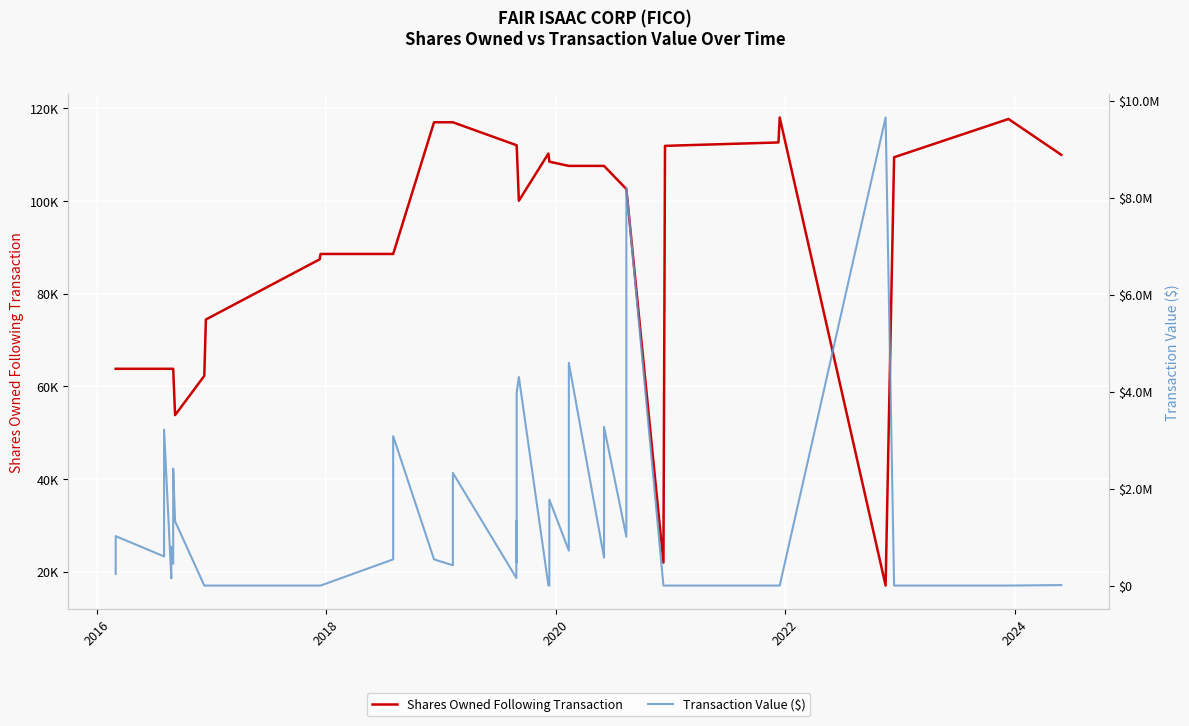

Is this an area chart (filled region under the line)?

No